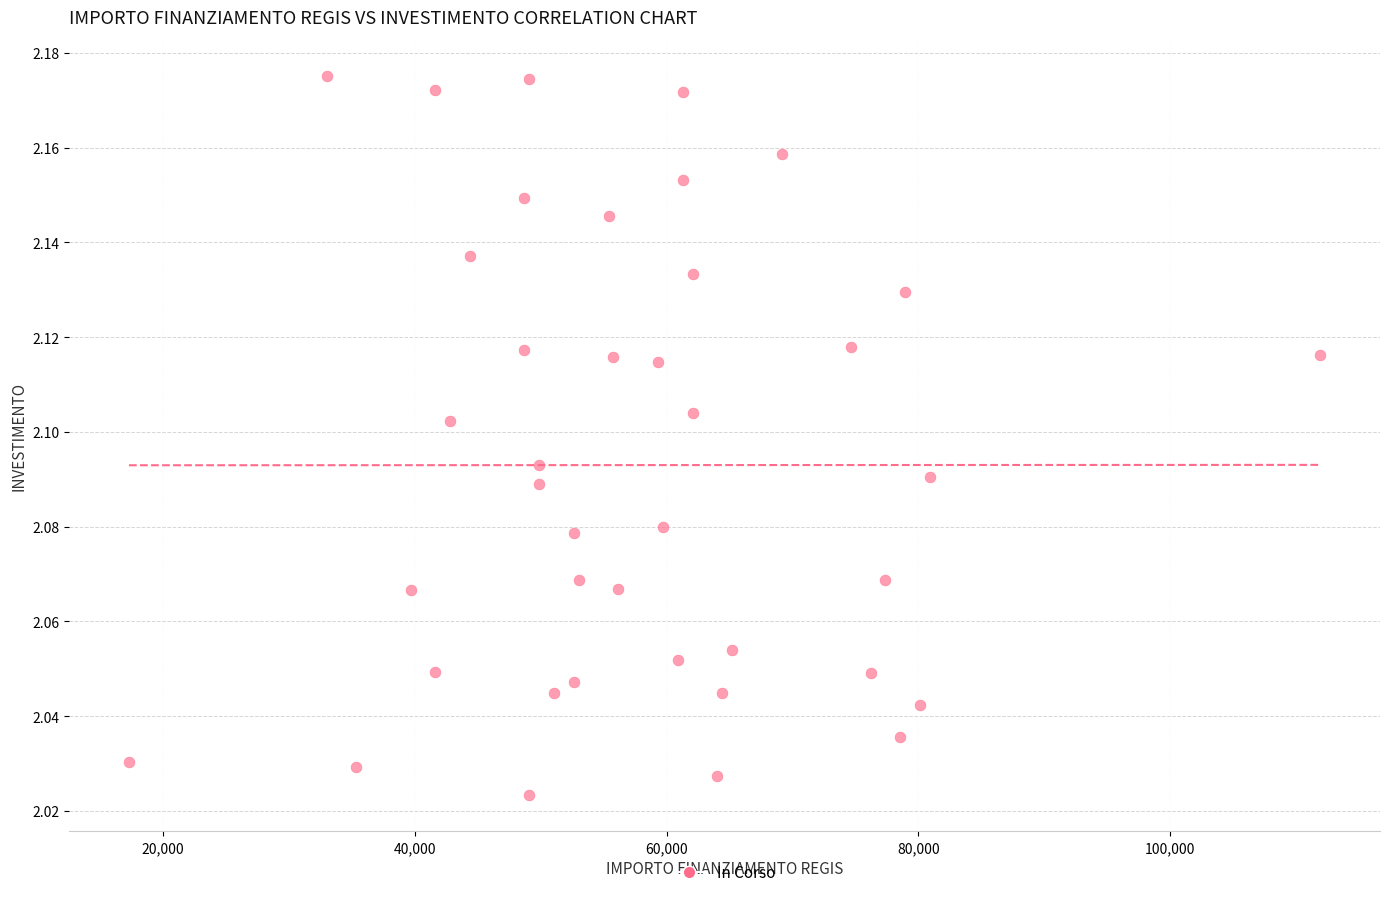

What is the range of X values (max minus min)?

94665.7